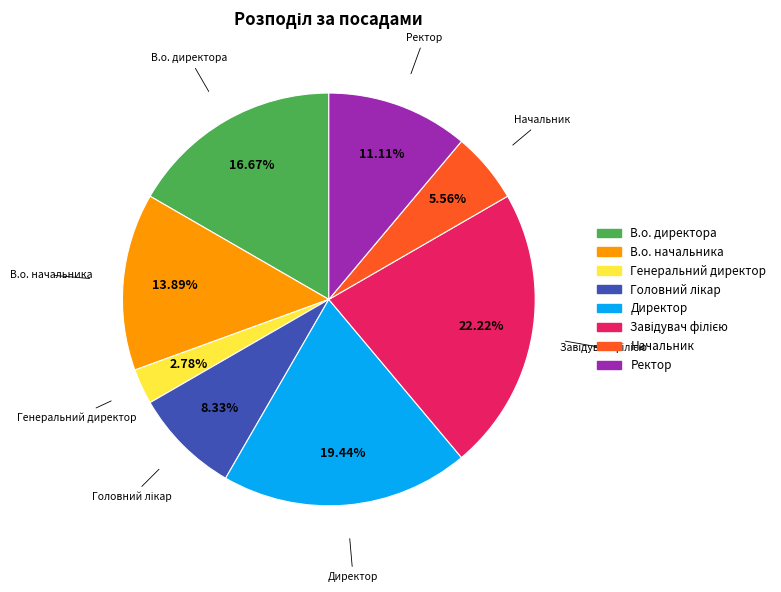

How many slices are in this pie chart?

8